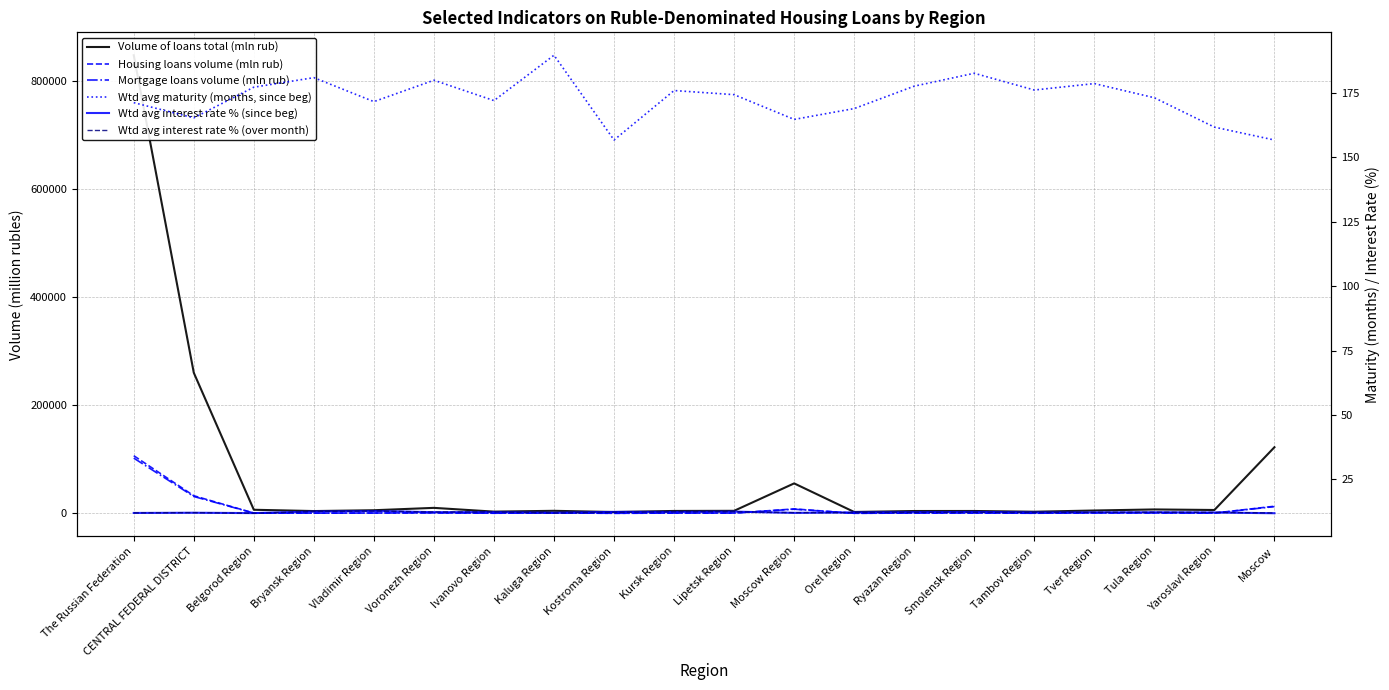

Which series has the widest spread of values?

Volume of loans total (mln rub)